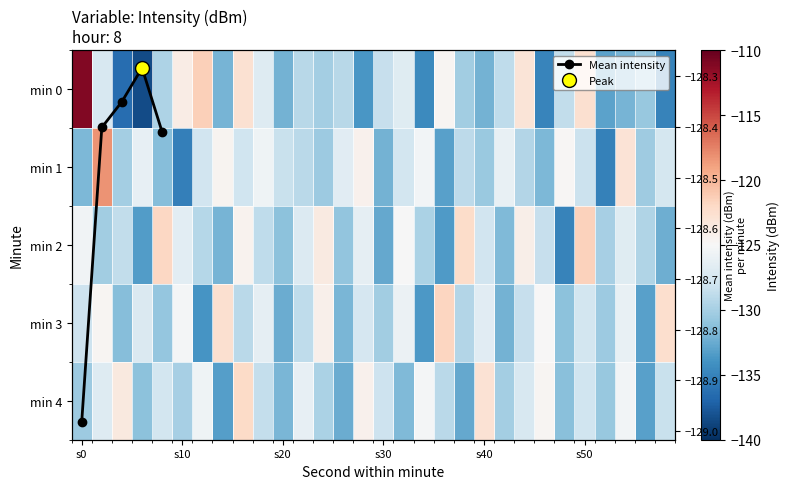

At which category is the sum across all series the highest?

8